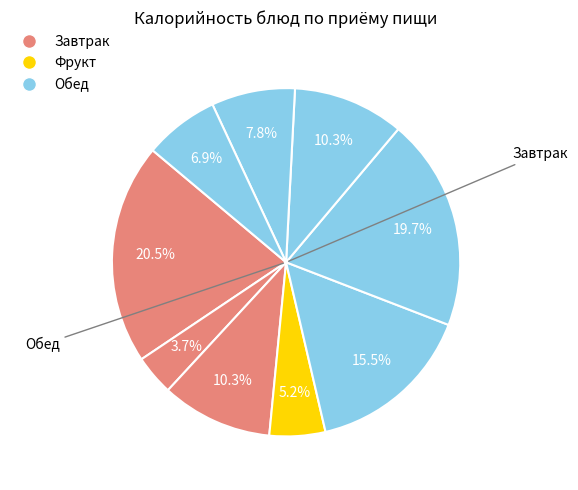

How many segments does this pie chart have?

9